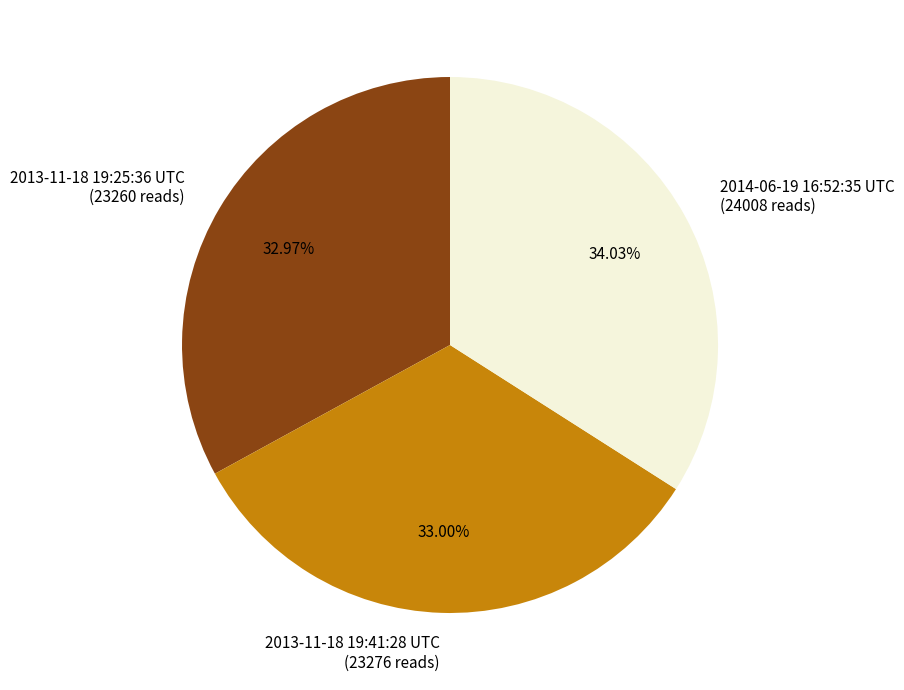

Is there any slice that represents more than half of the pie?

No